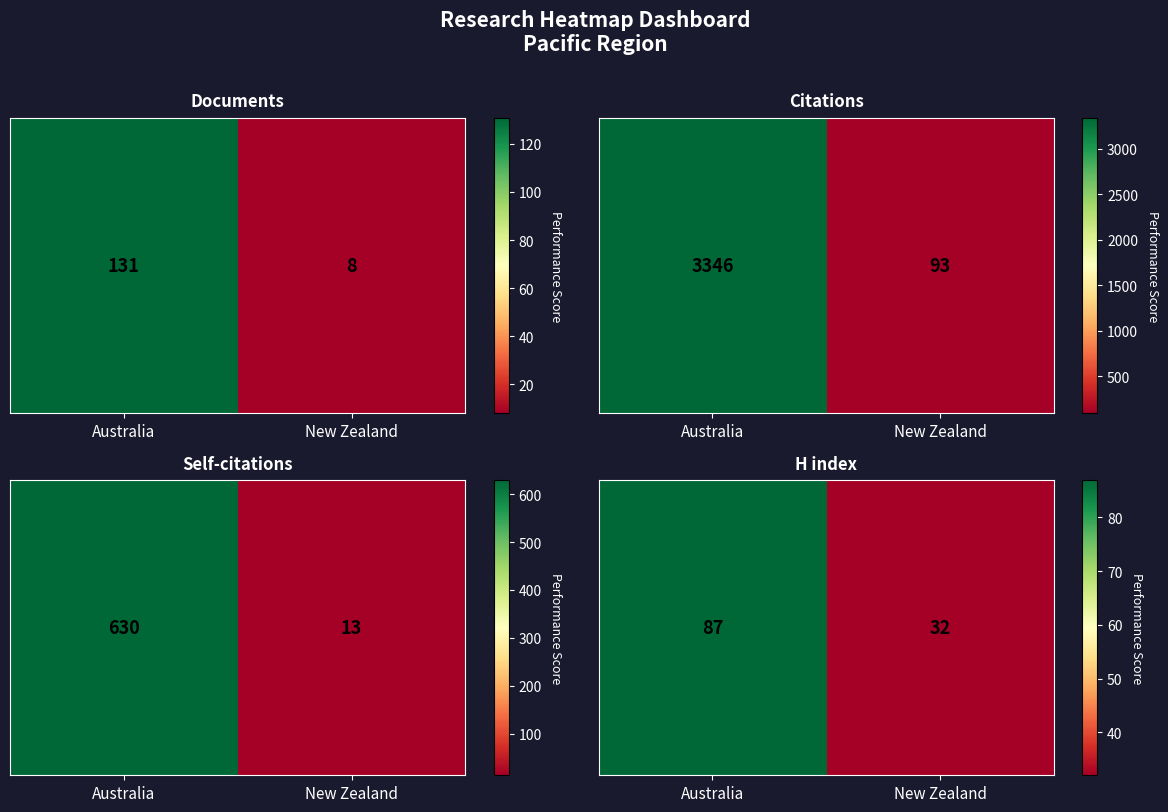

What is the change in value from Australia to New Zealand?

-55